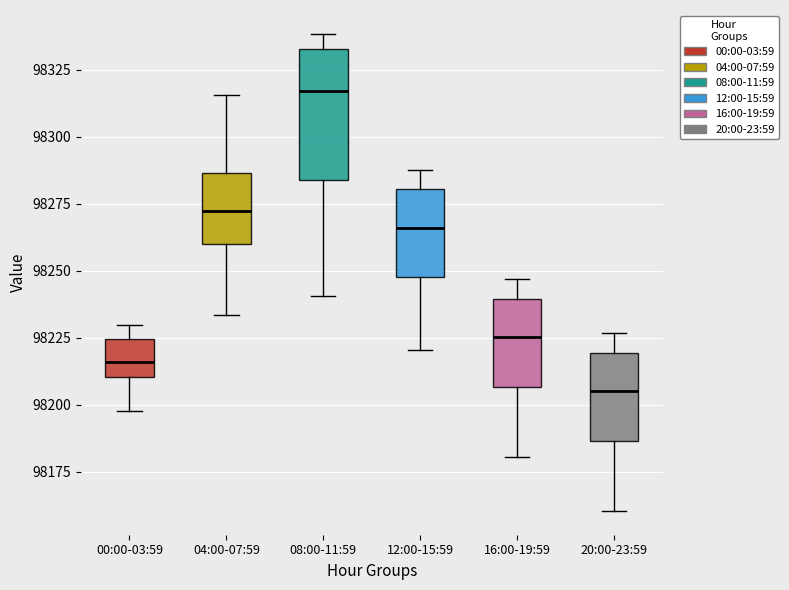

Which box's median line is the lowest?

20:00-23:59